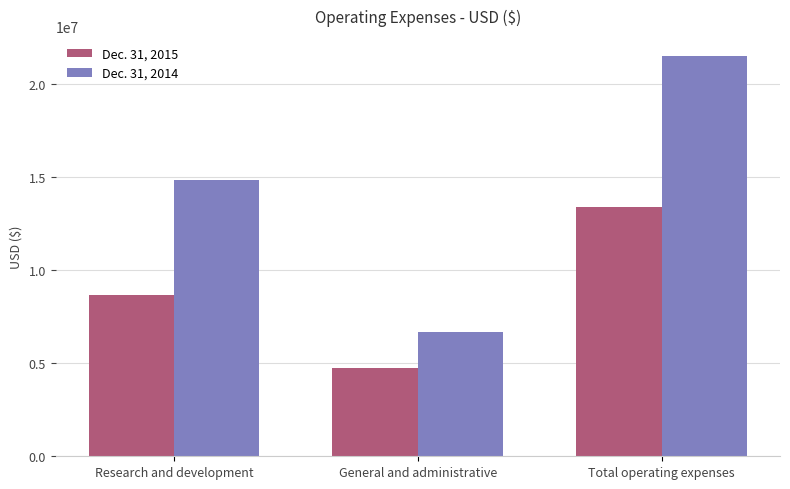

What position from the right is Total operating expenses?

1